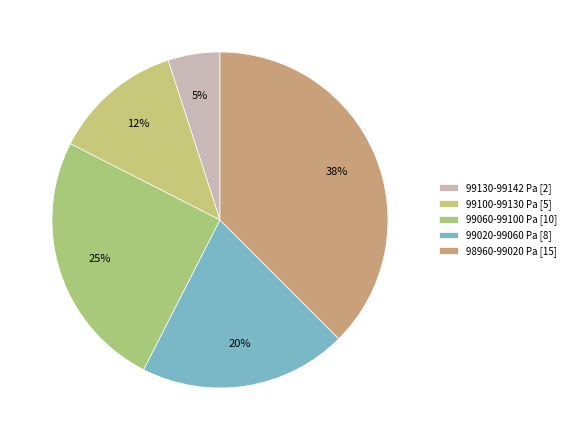

How many slices are in this pie chart?

5